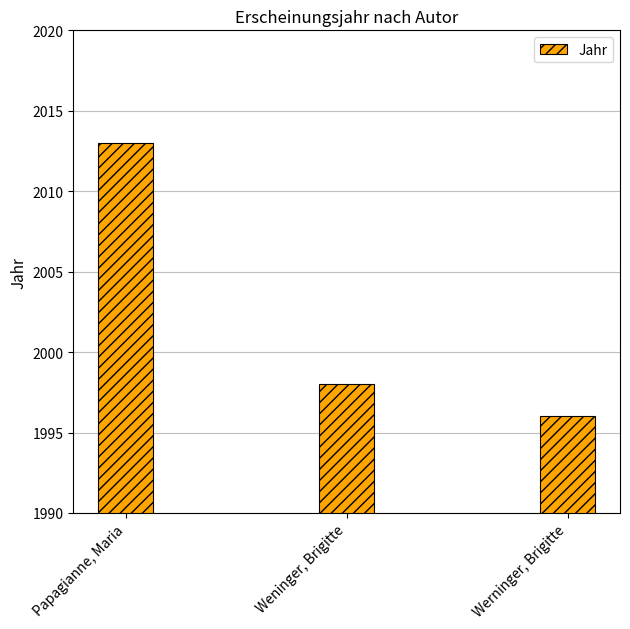

What is the average value?

2002